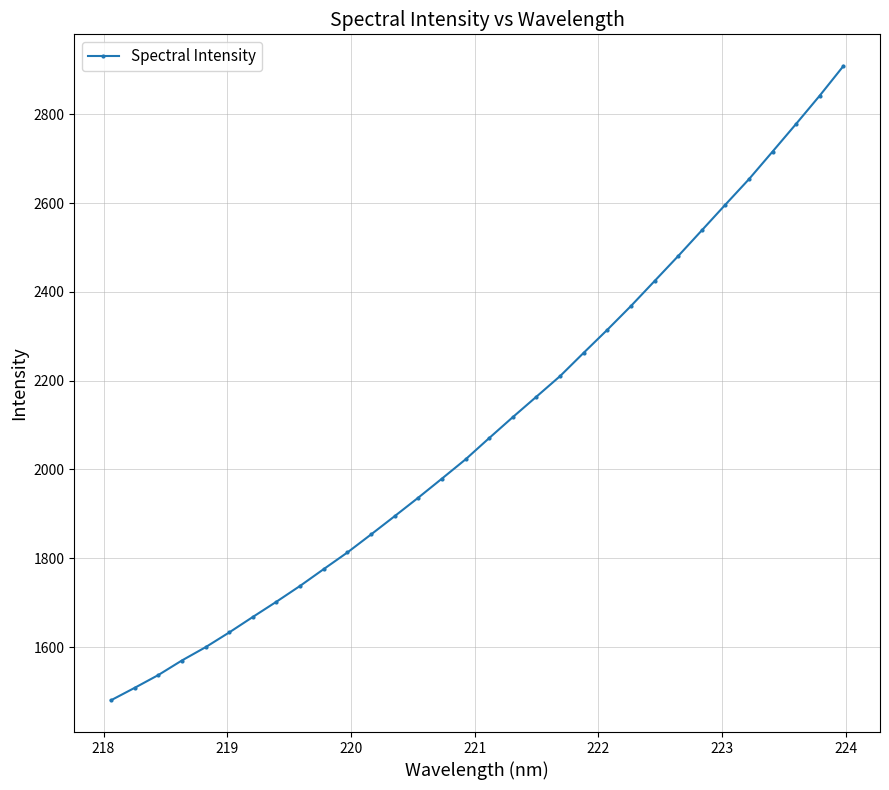

How many series are shown in this chart?

1